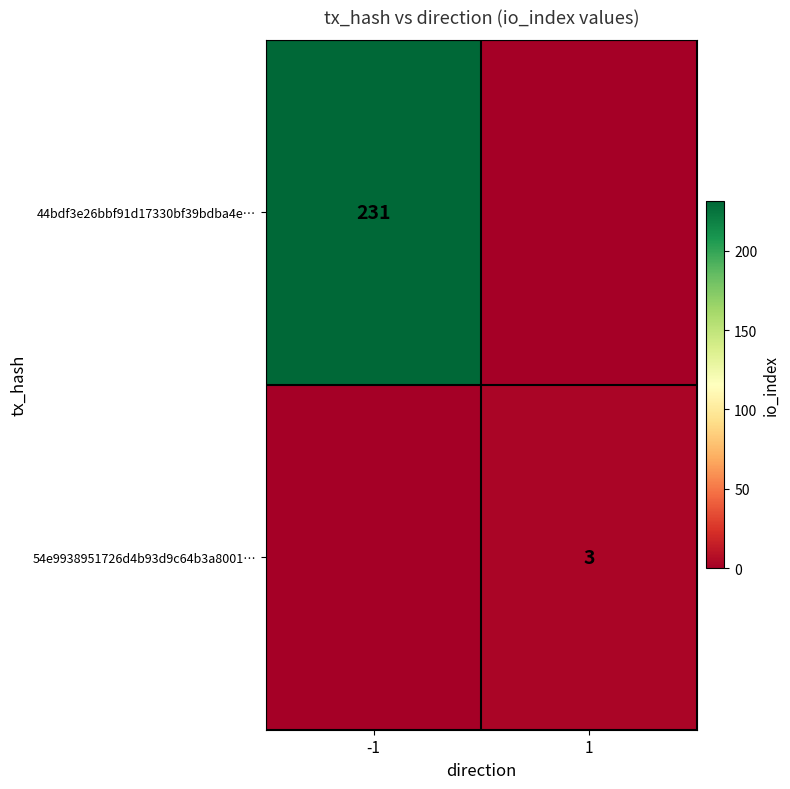

At how many categories does at least one series exceed 201?

1